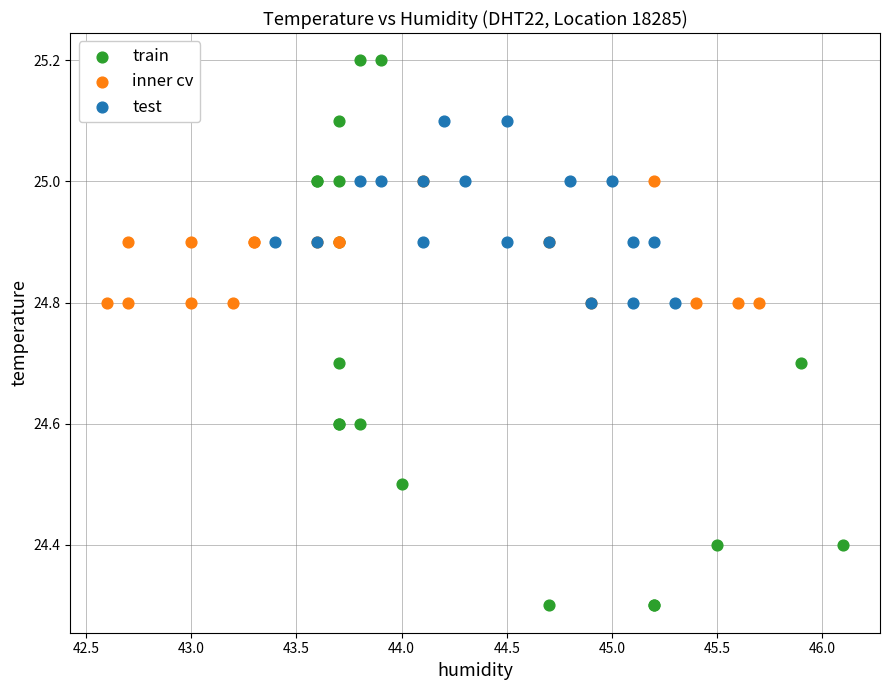

Which series reaches the maximum Y coordinate?

train